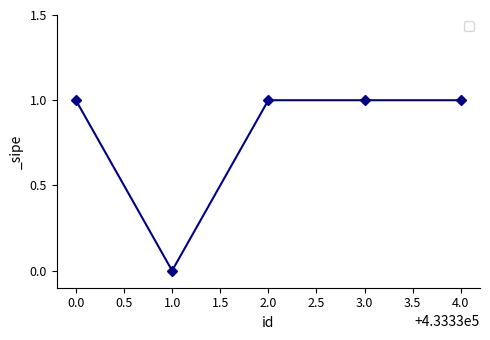

Reading right to left, what are all the values shown in this chart?

1	1	1	0	1